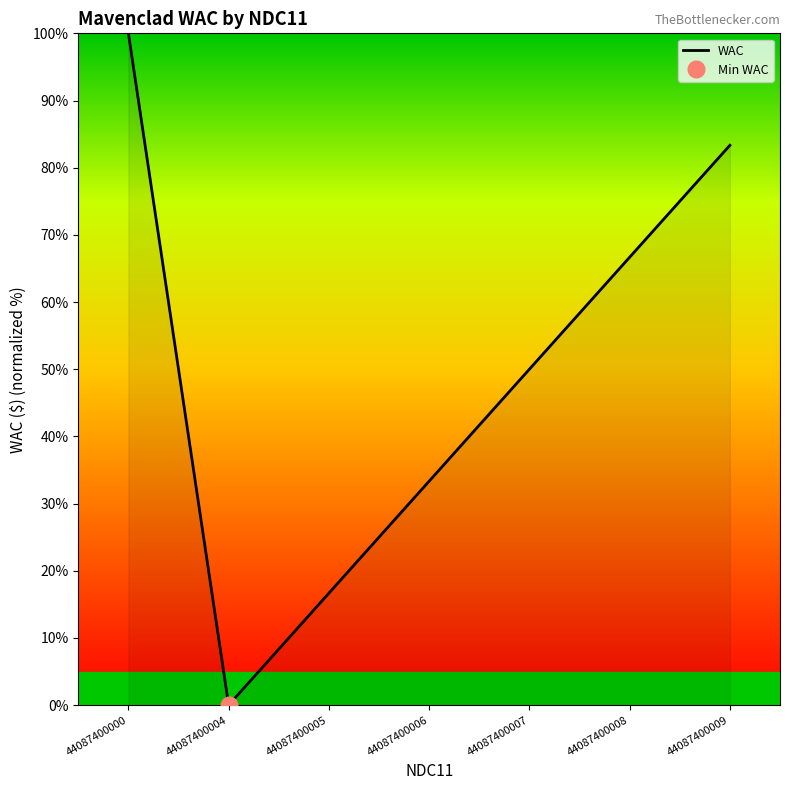

Rank the categories by value from highest to lowest.

44087400000, 44087400009, 44087400008, 44087400007, 44087400006, 44087400005, 44087400004